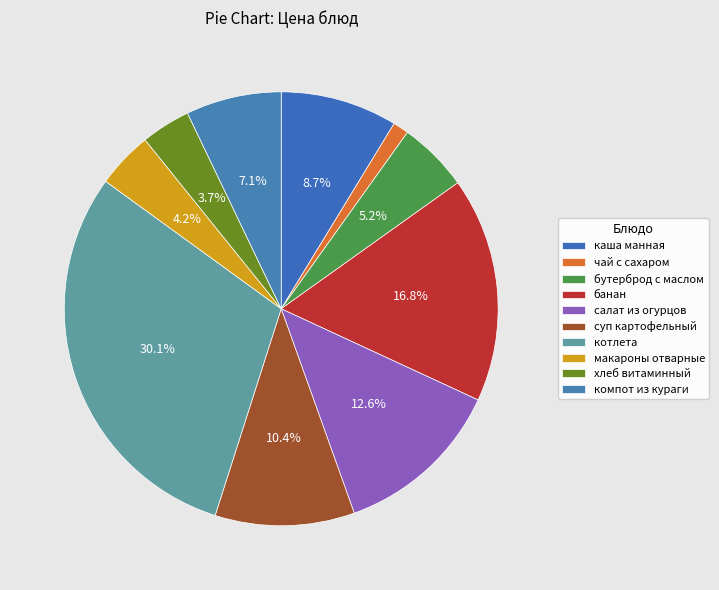

Approximately how many times larger is the value at банан compared to суп картофельный?

1.6